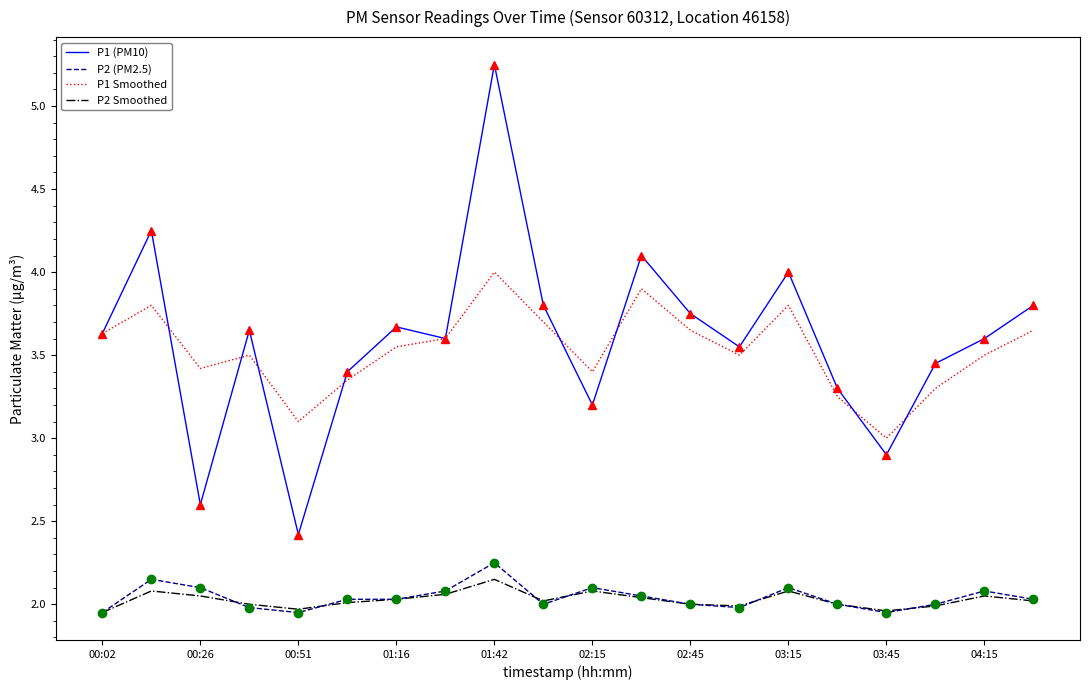

True or false: P1 Smoothed and P2 Smoothed cross at least once.

False